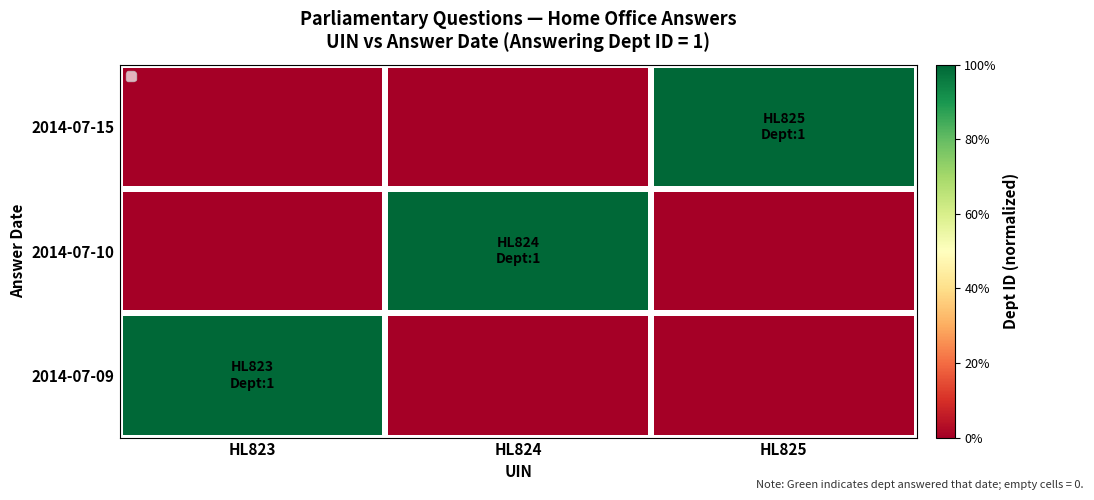

What is the difference between the highest and lowest values at HL824?

1